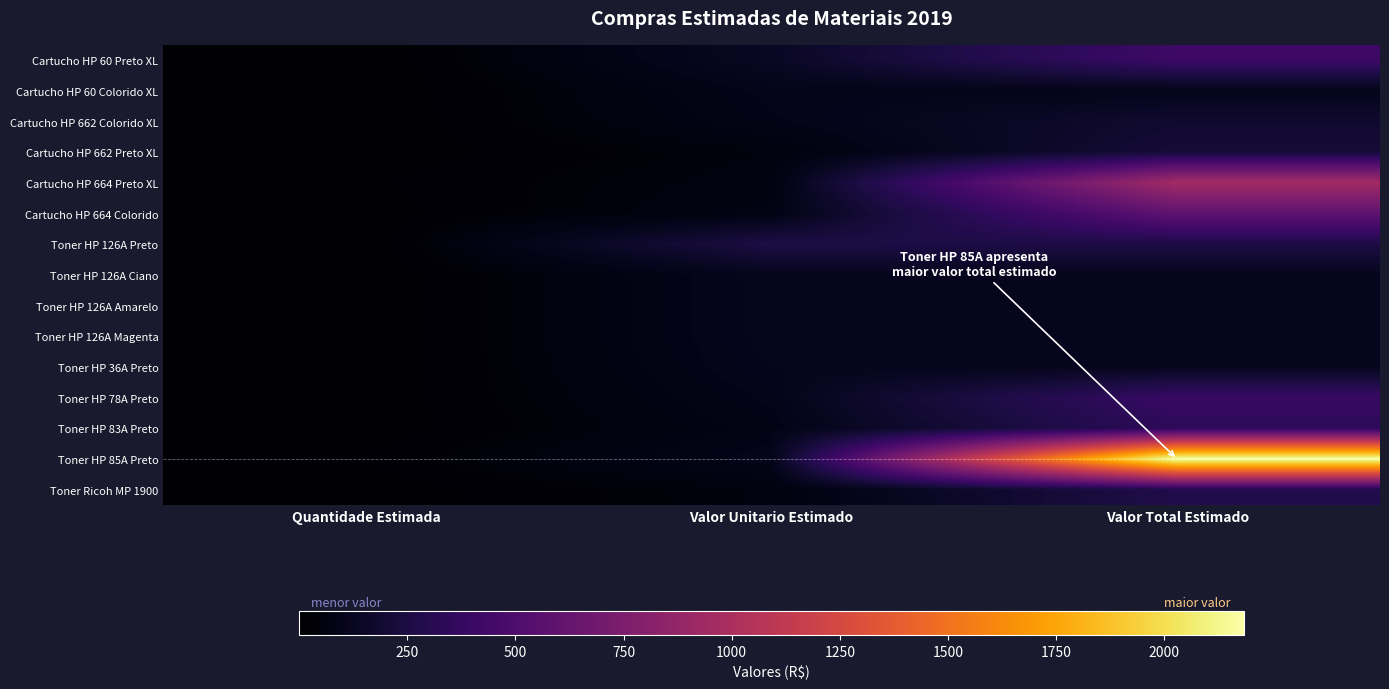

At how many categories does at least one series exceed 889?

1